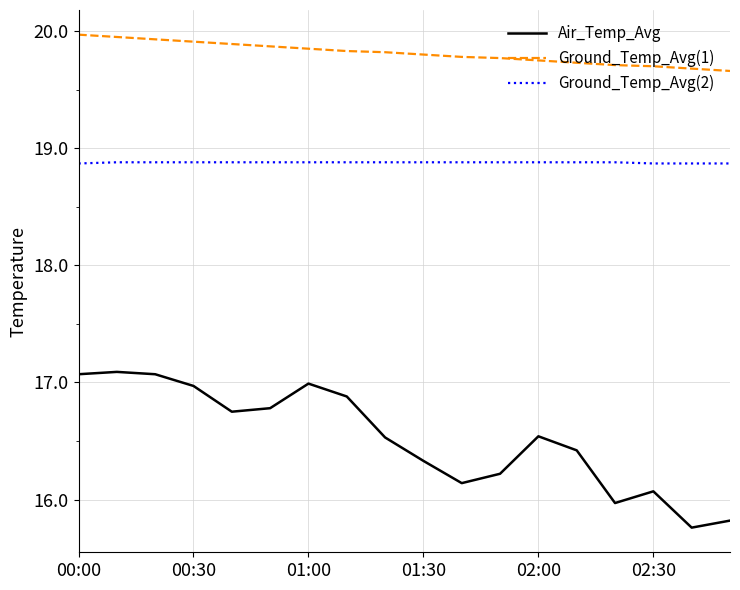

What is the maximum value for Ground_Temp_Avg(1)?

20.0